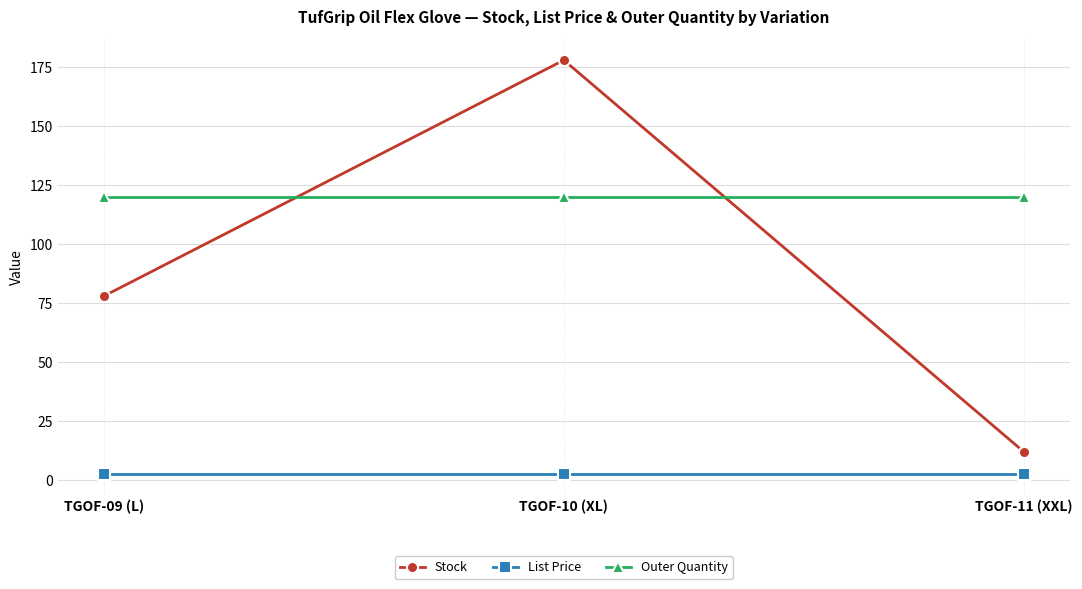

At TGOF-09 (L), list the series in order from smallest to largest.

List Price, Stock, Outer Quantity